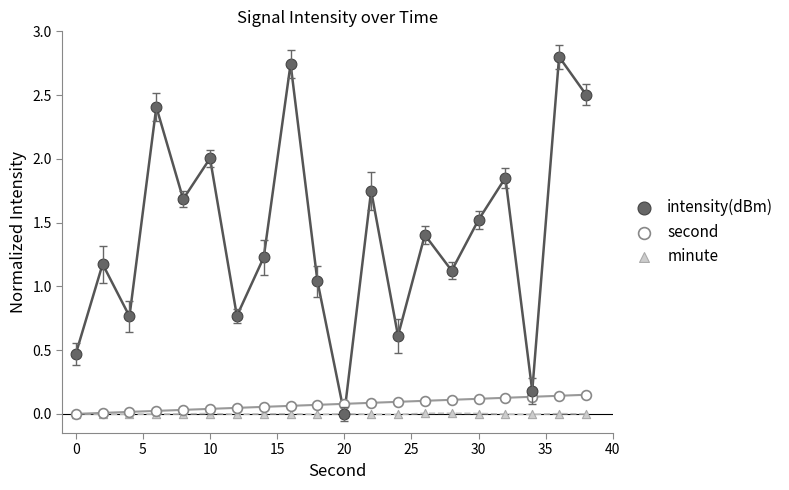

What are all the series names shown in the legend?

intensity(dBm), second, minute